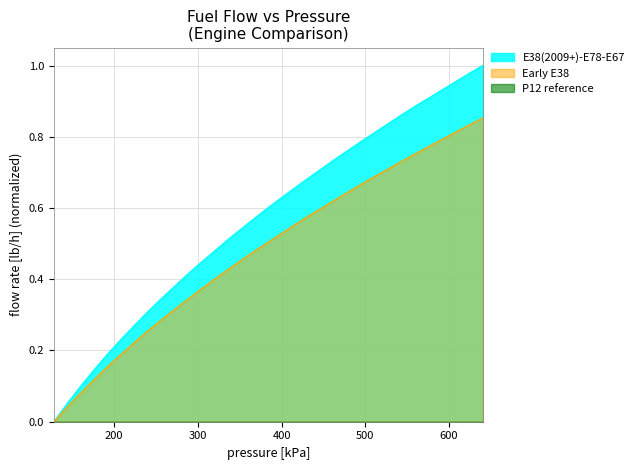

Which series has the widest spread of values?

E38(2009+)-E78-E67